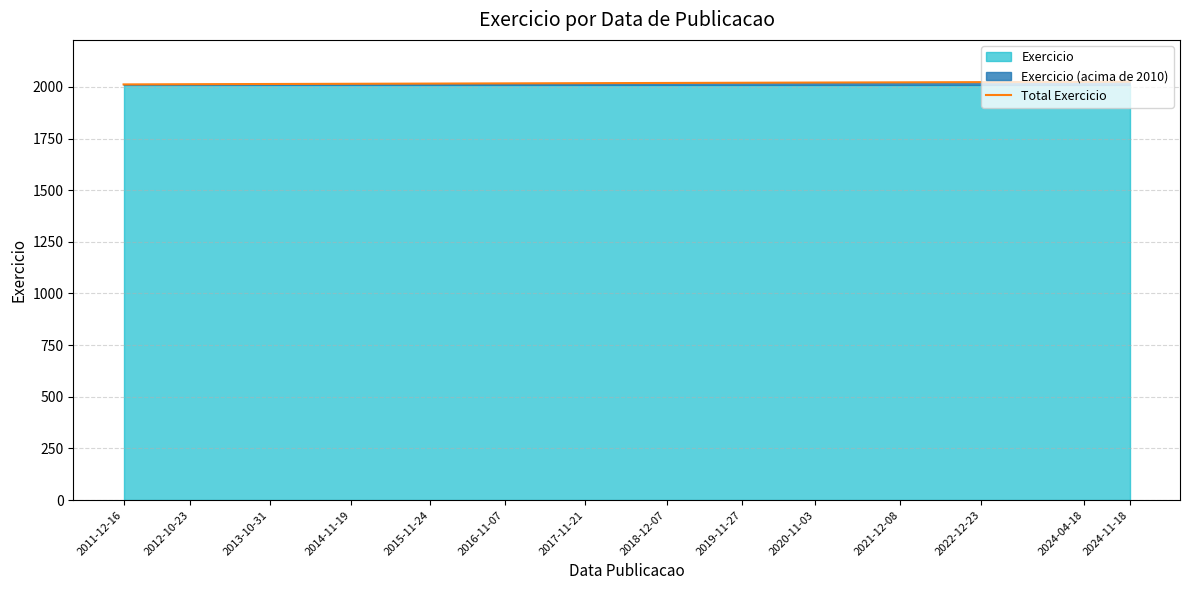

List the labels in order of value, smallest first.

2011-12-16, 2012-10-23, 2013-10-31, 2014-11-19, 2015-11-24, 2016-11-07, 2017-11-21, 2018-12-07, 2019-11-27, 2020-11-03, 2021-12-08, 2022-12-23, 2024-04-18, 2024-11-18